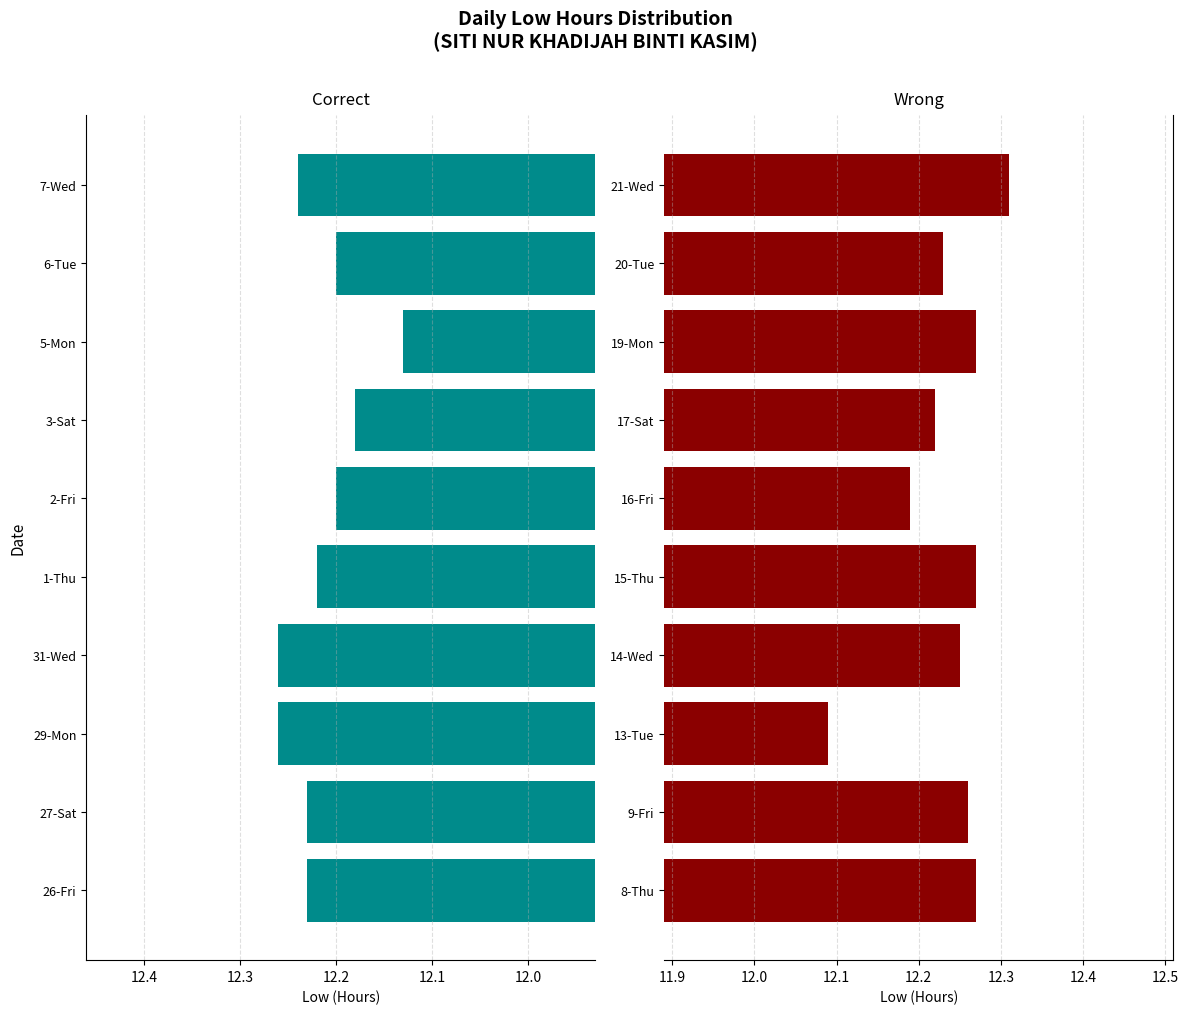

What are all the series names shown in the legend?

Correct, Wrong